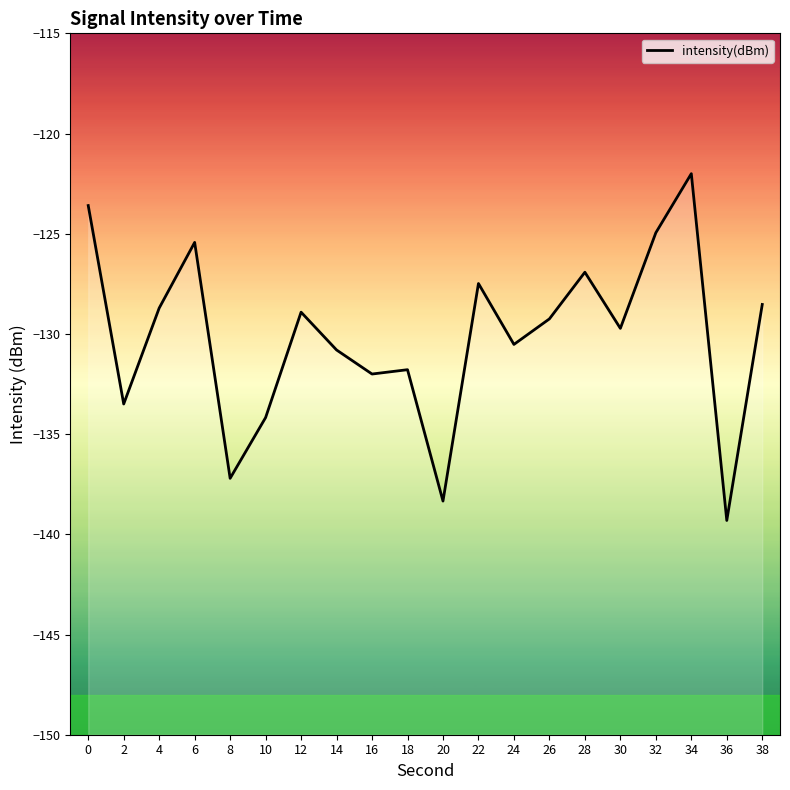

How many series are shown in this chart?

1